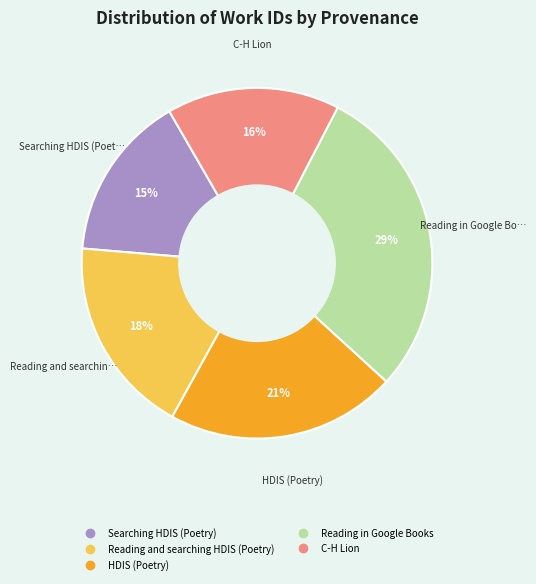

To the nearest percent, what is the average slice percentage?

20%